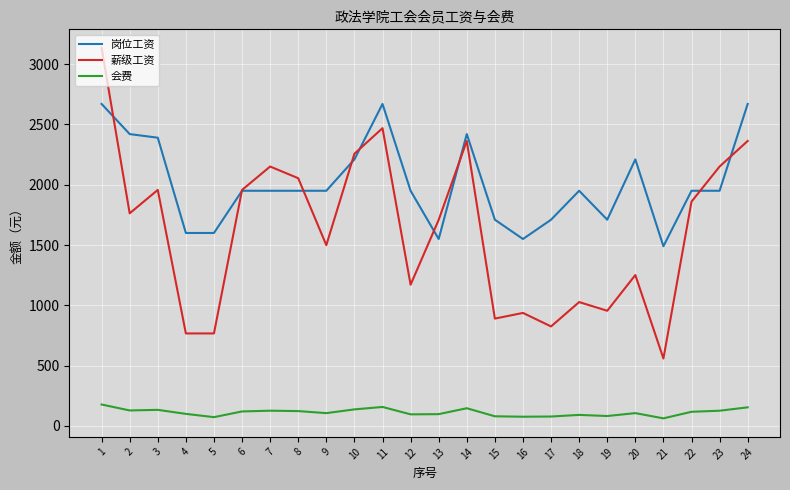

Which series has the widest spread of values?

薪级工资